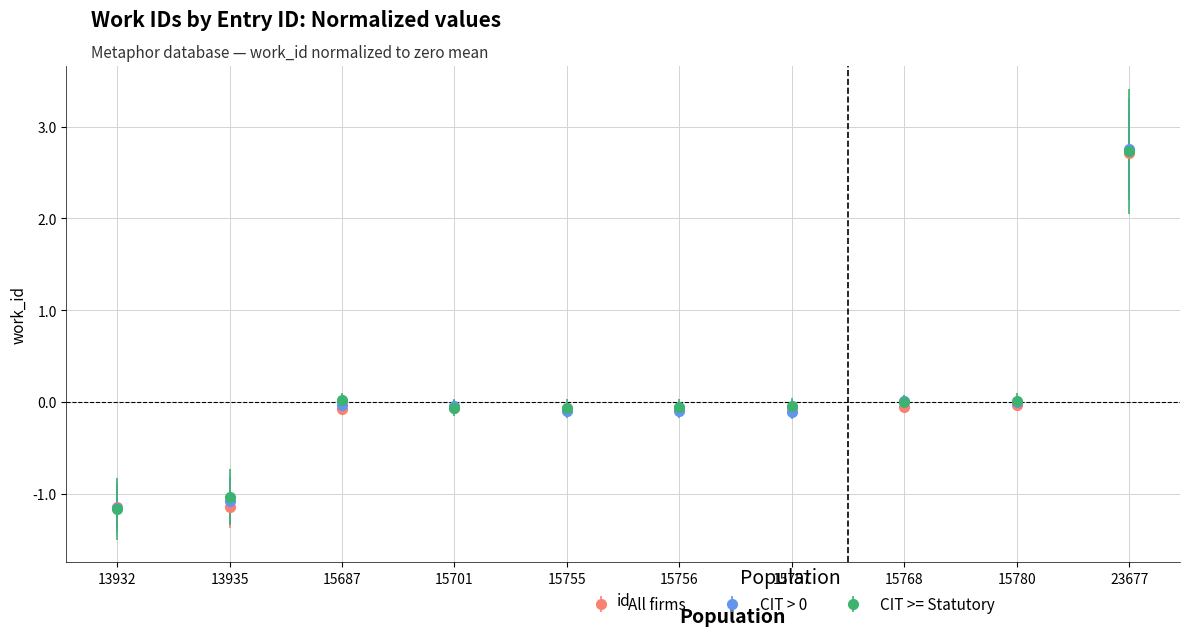

Is it true that CIT > 0 equals -1.4 at 13935?

False